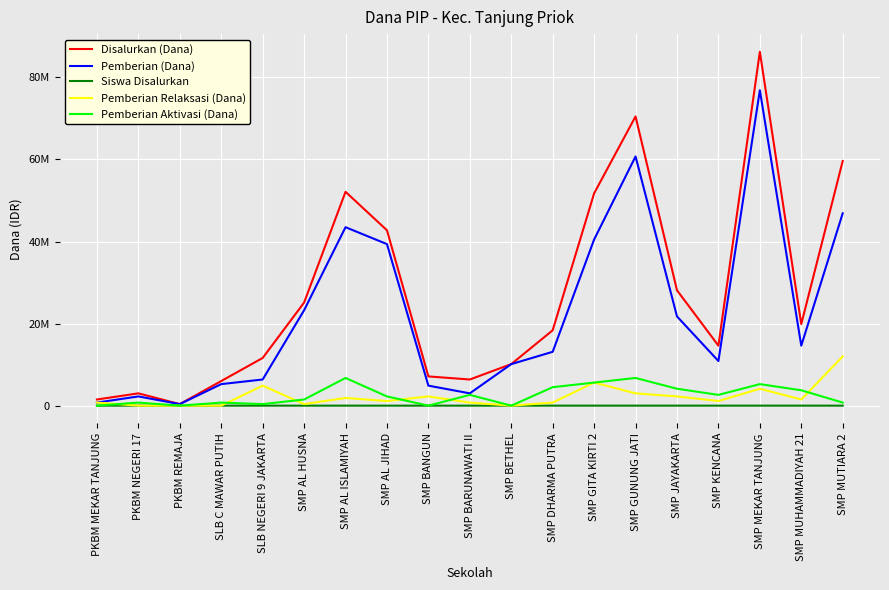

What are all the series names shown in the legend?

Disalurkan (Dana), Pemberian (Dana), Siswa Disalurkan, Pemberian Relaksasi (Dana), Pemberian Aktivasi (Dana)